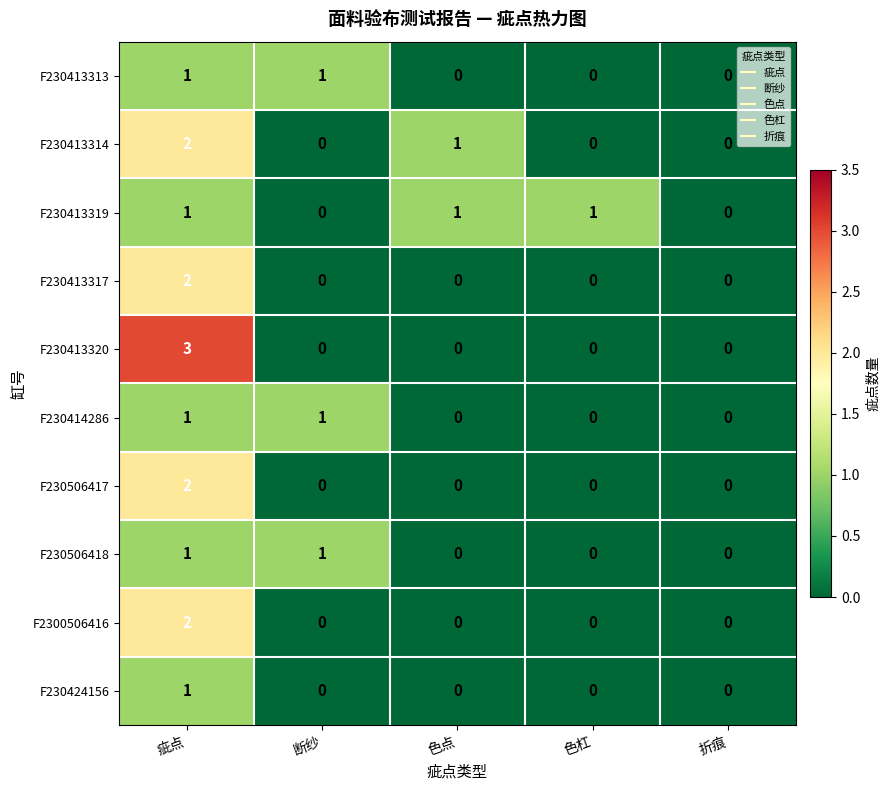

Is it true that F230413317 equals 0 at 折痕?

True